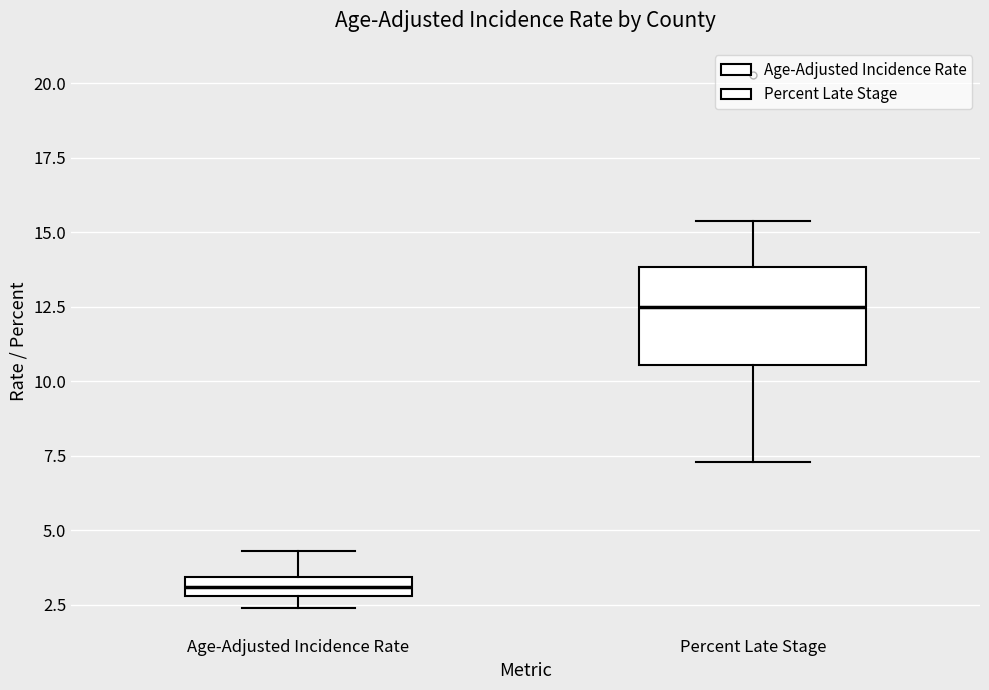

Which box's median line is the highest?

Percent Late Stage